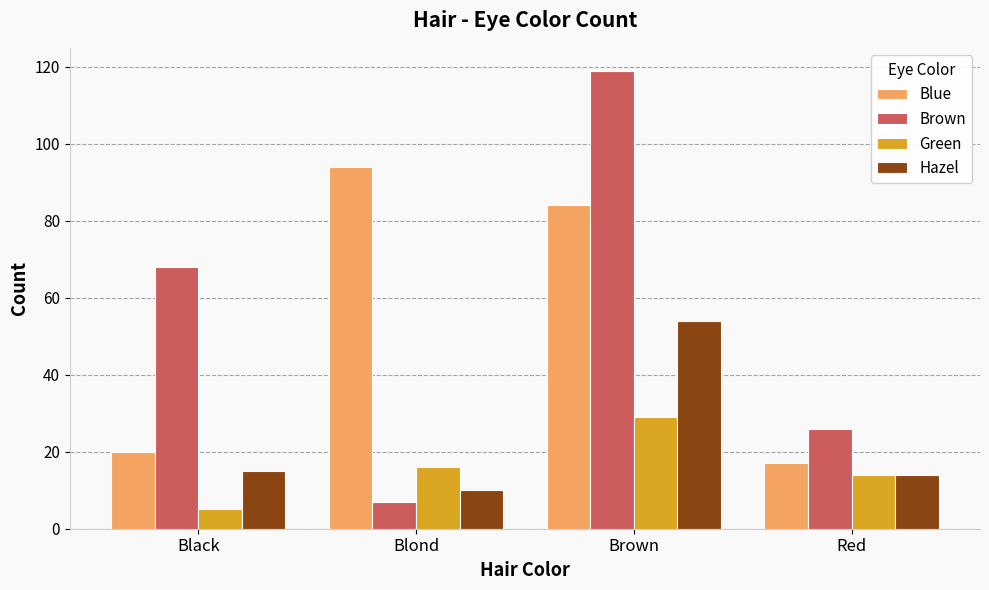

Which series changed the most between Black and Brown?

Blue